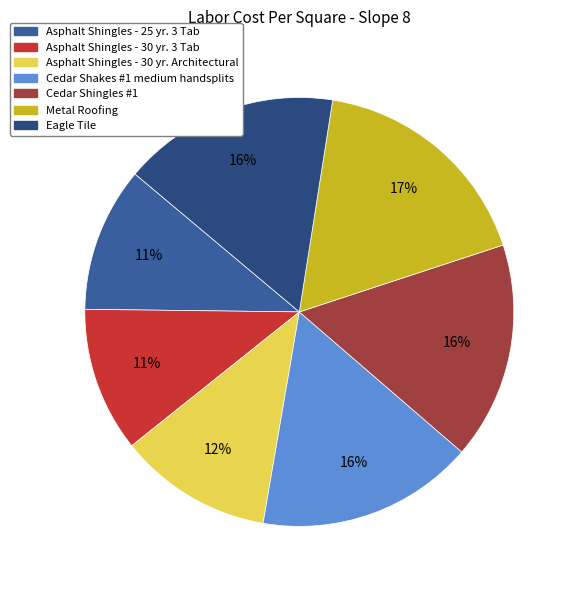

What is the ratio of the value at Asphalt Shingles - 25 yr. 3 Tab to the value at Eagle Tile?

0.7